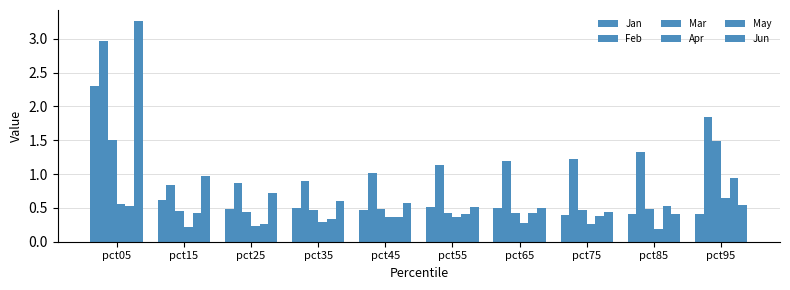

Reading left to right, list all the values displayed in this chart.

Jan: 2.3	0.6	0.5	0.5	0.5	0.5	0.5	0.4	0.4	0.4
Feb: 3.0	0.8	0.9	0.9	1.0	1.1	1.2	1.2	1.3	1.8
Mar: 1.5	0.5	0.4	0.5	0.5	0.4	0.4	0.5	0.5	1.5
Apr: 0.6	0.2	0.2	0.3	0.4	0.4	0.3	0.3	0.2	0.6
May: 0.5	0.4	0.3	0.3	0.4	0.4	0.4	0.4	0.5	0.9
Jun: 3.3	1.0	0.7	0.6	0.6	0.5	0.5	0.4	0.4	0.5